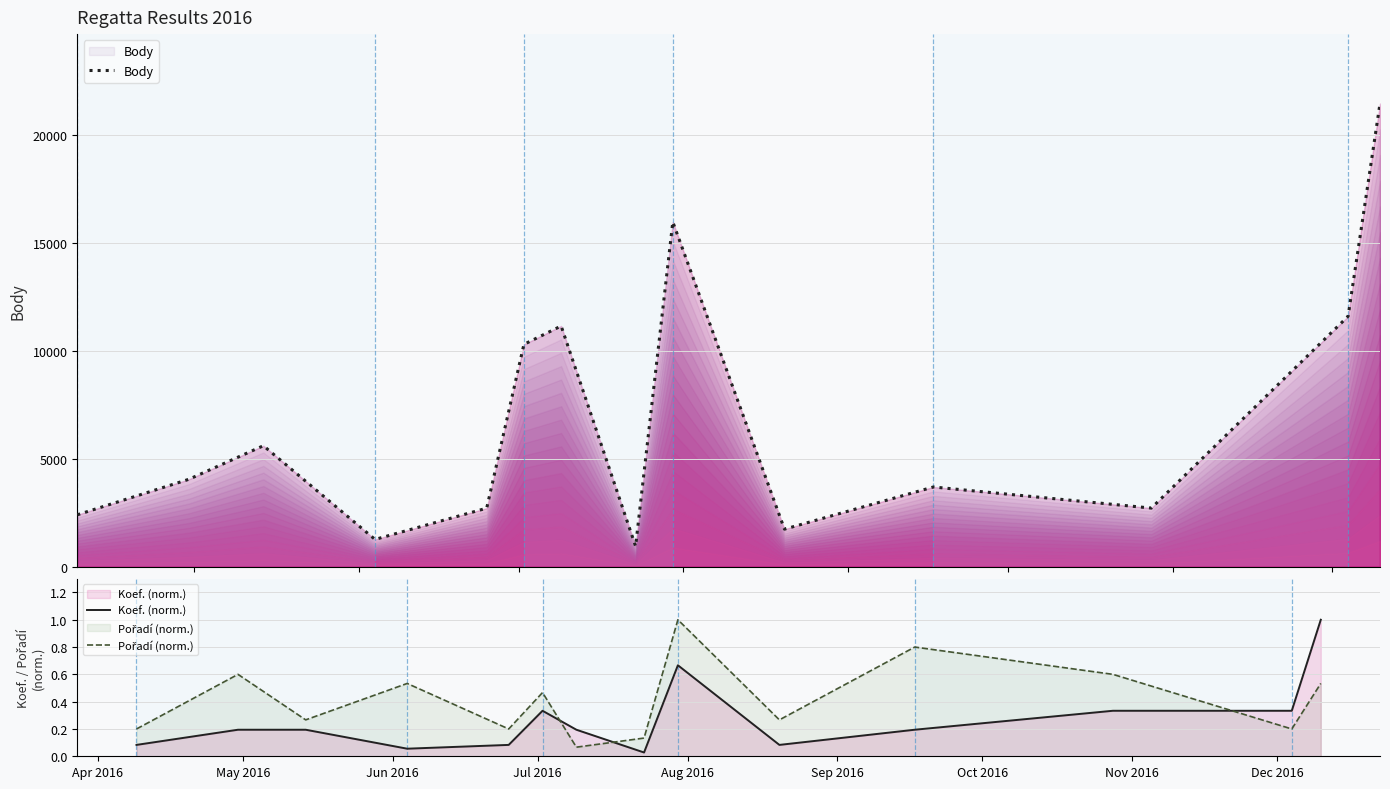

What is the lowest value of the Body series?

946